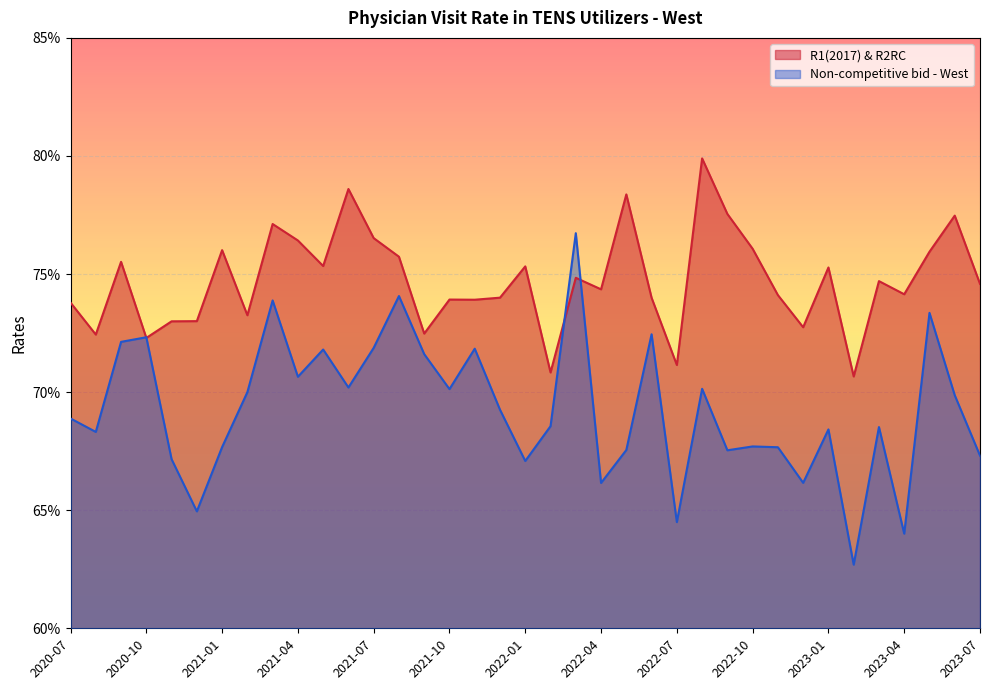

At which label does Non-competitive bid - West reach its minimum?

2023-02